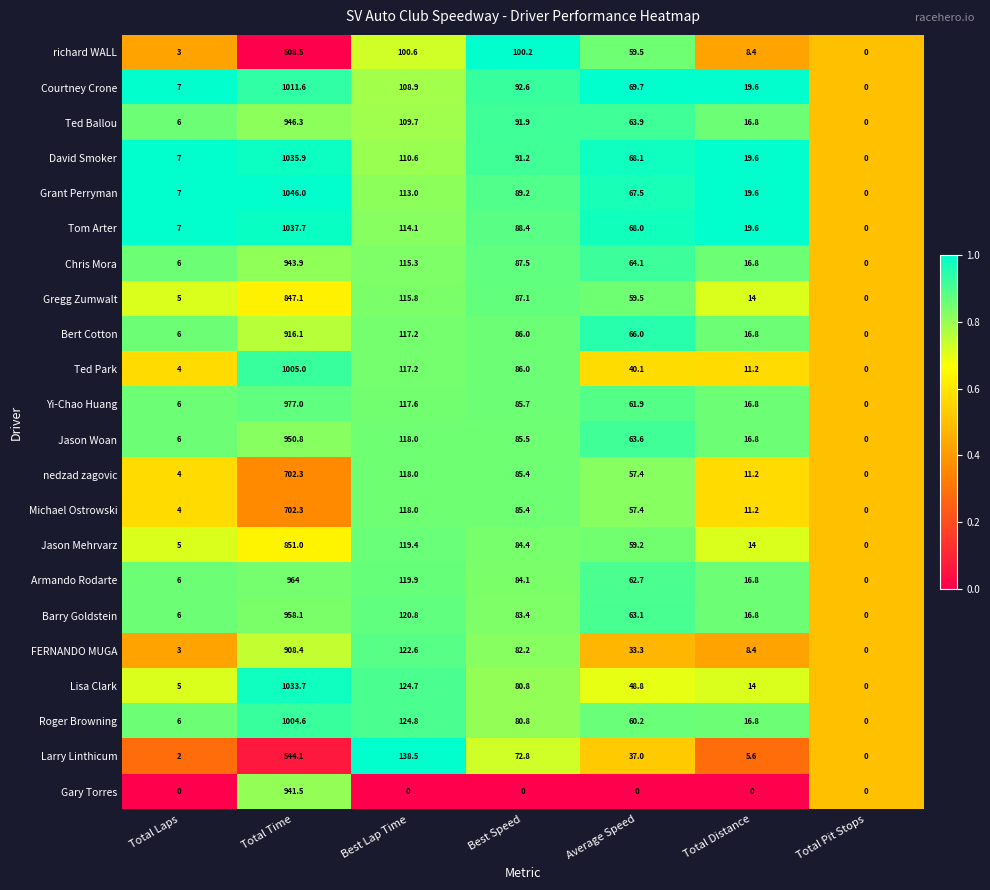

What is the maximum value shown in the chart?

1046.0